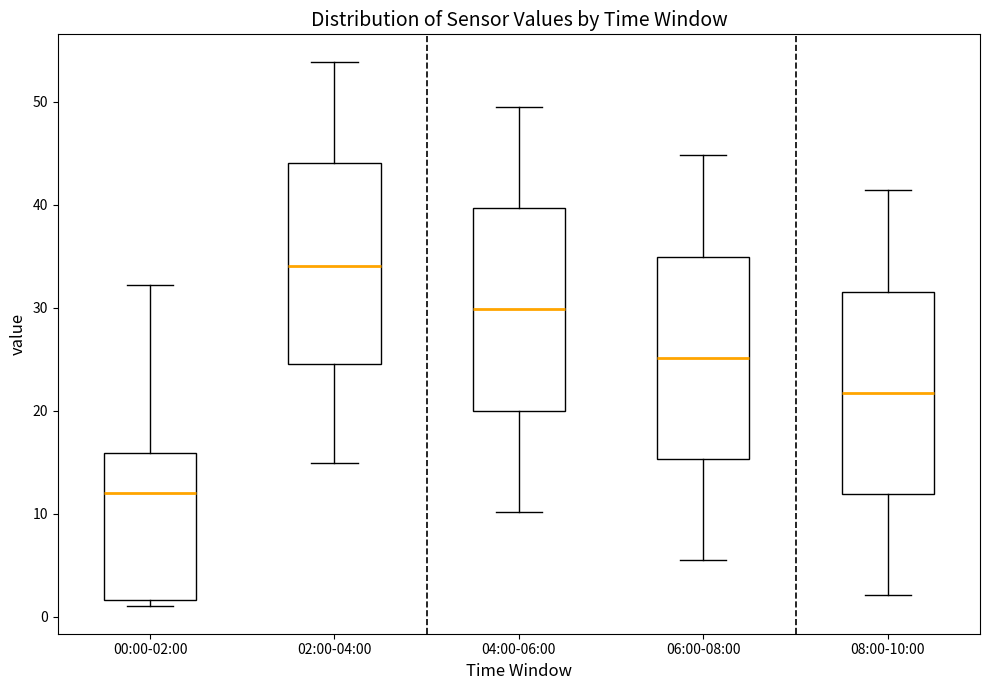

Where does the median line of the box for 06:00-08:00 sit on the y-axis? The values are not printed on the chart, so give them approximately, as read against the axis.

25